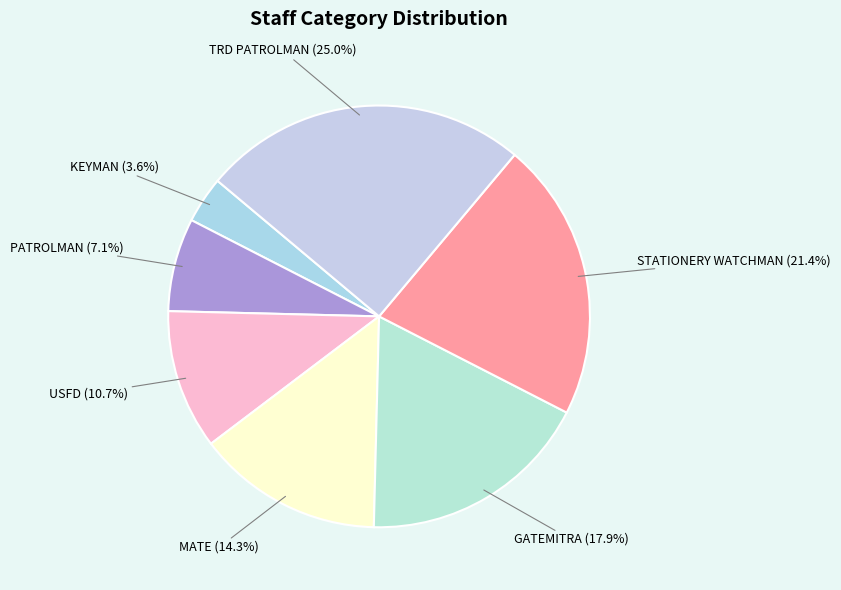

Which slice is the largest?

TRD PATROLMAN